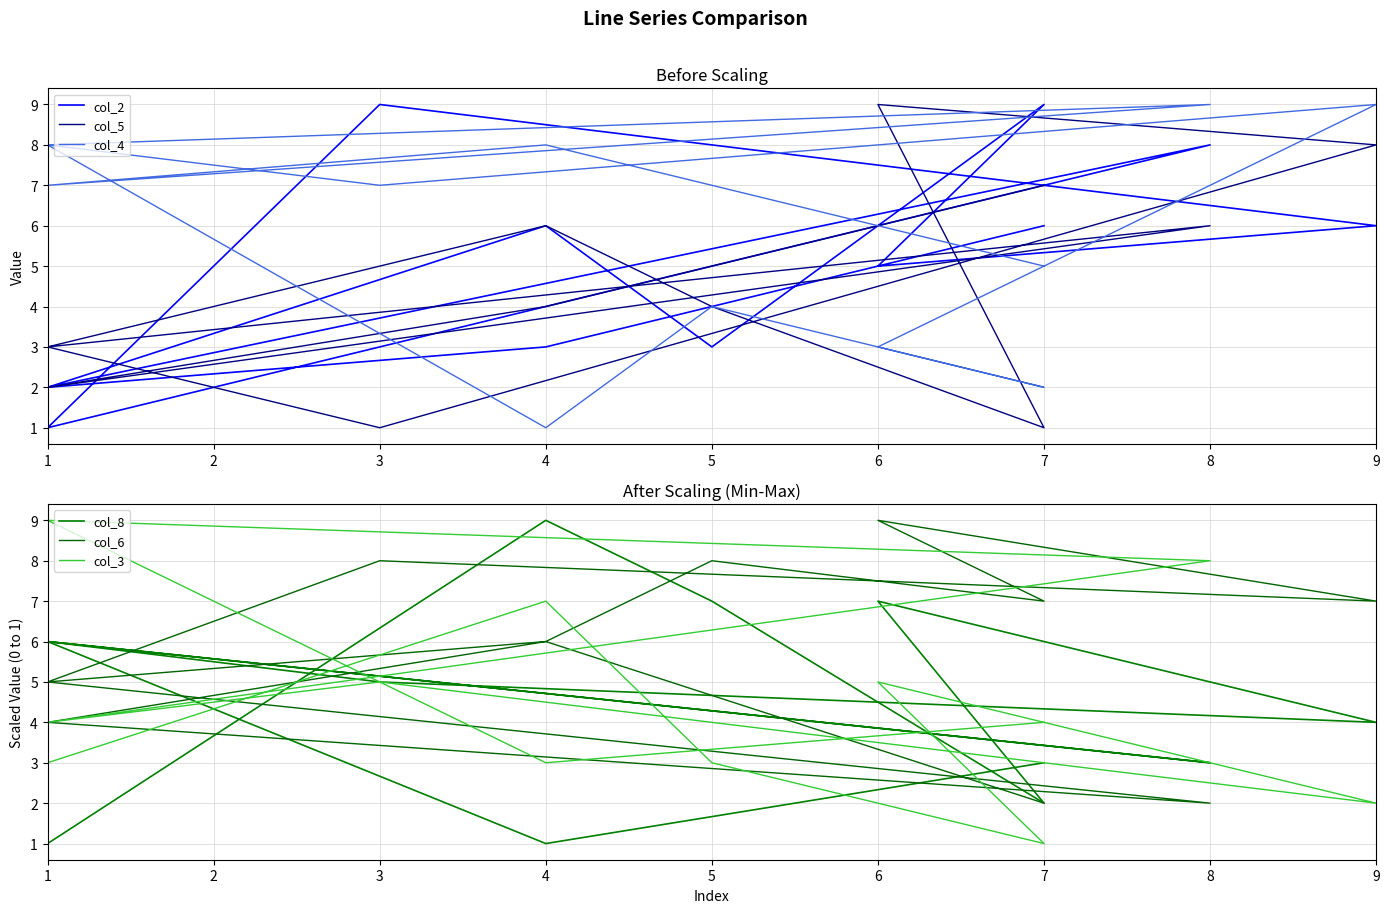

What is the sum of all col_8 values?

54